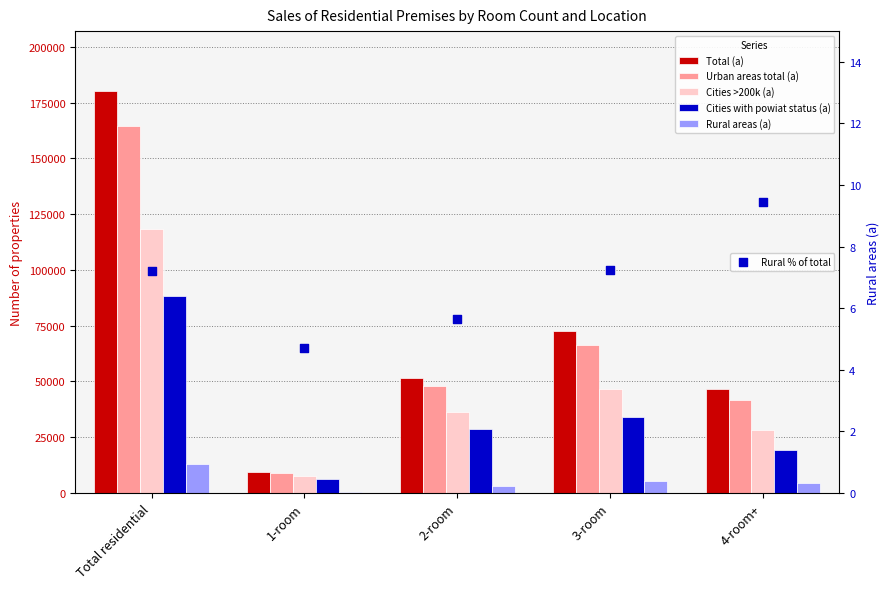

What is the total value across all series at Total residential?

564086.2